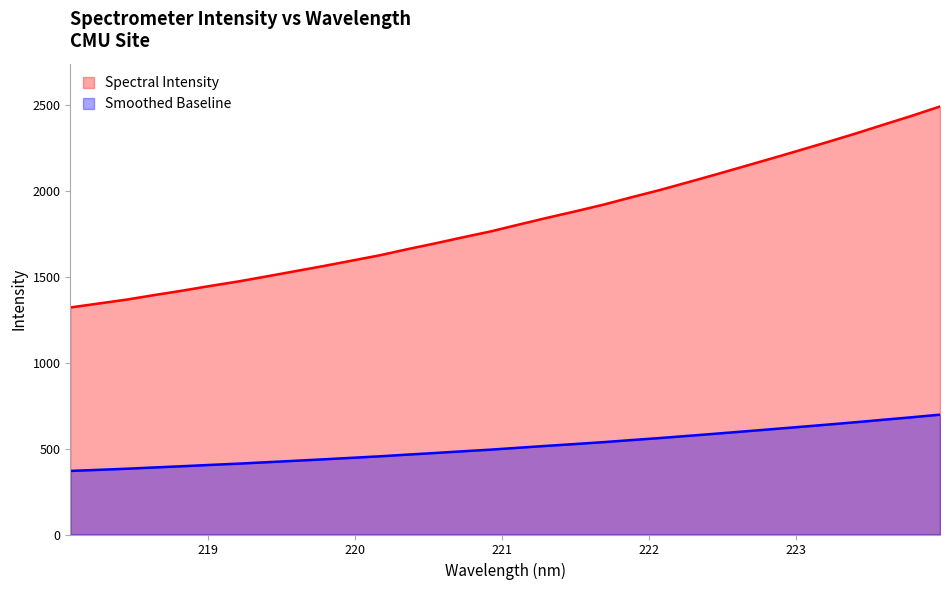

Where does the data first go above 1805?

221.1174